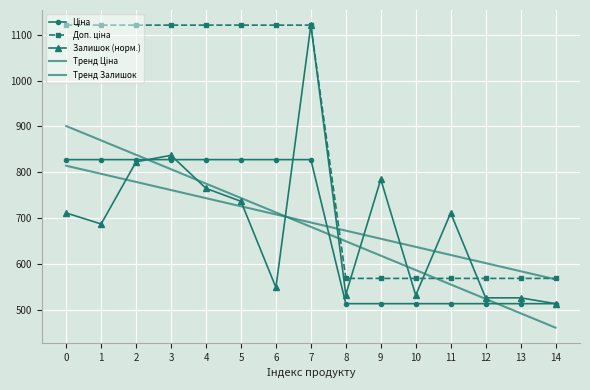

How many series are shown in this chart?

5